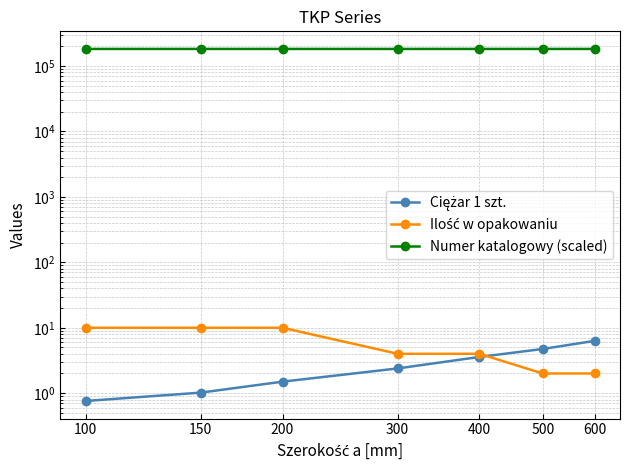

Reading left to right, list all the values displayed in this chart.

Ciężar 1 szt.: 100=0.8	150=1.0	200=1.5	300=2.4	400=3.6	500=4.7	600=6.3
Ilość w opakowaniu: 100=10.0	150=10.0	200=10.0	300=4.0	400=4.0	500=2.0	600=2.0
Numer katalogowy (scaled): 100=182610.0	150=182615.0	200=182620.0	300=182630.0	400=182640.0	500=182650.0	600=182660.0